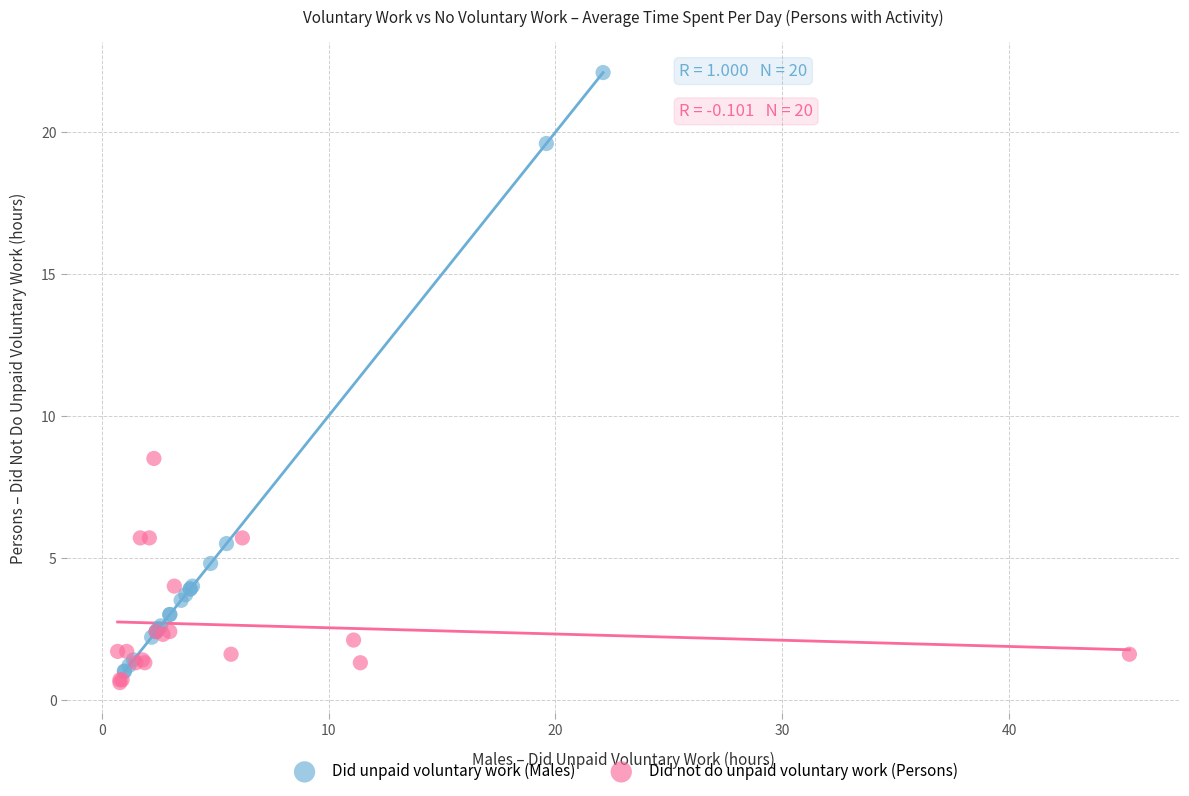

Which series has the largest Y range (max minus min)?

Did unpaid voluntary work (Males)